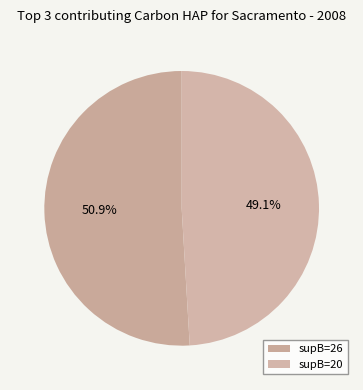

Rank the categories by value from highest to lowest.

26, 20